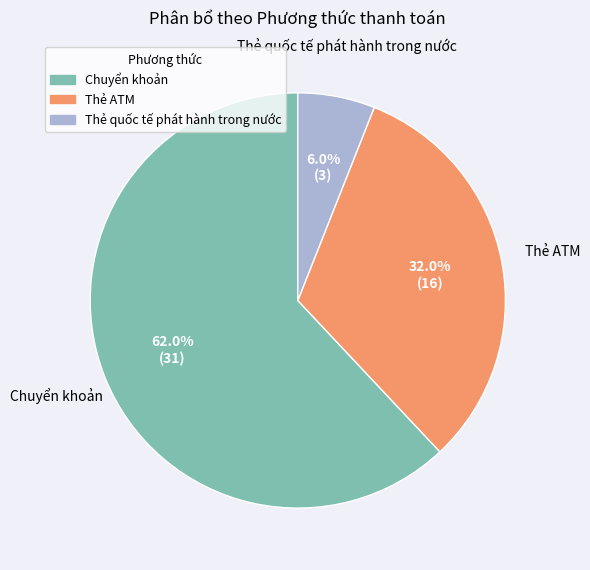

Does Thẻ ATM account for over 50% of the chart?

No